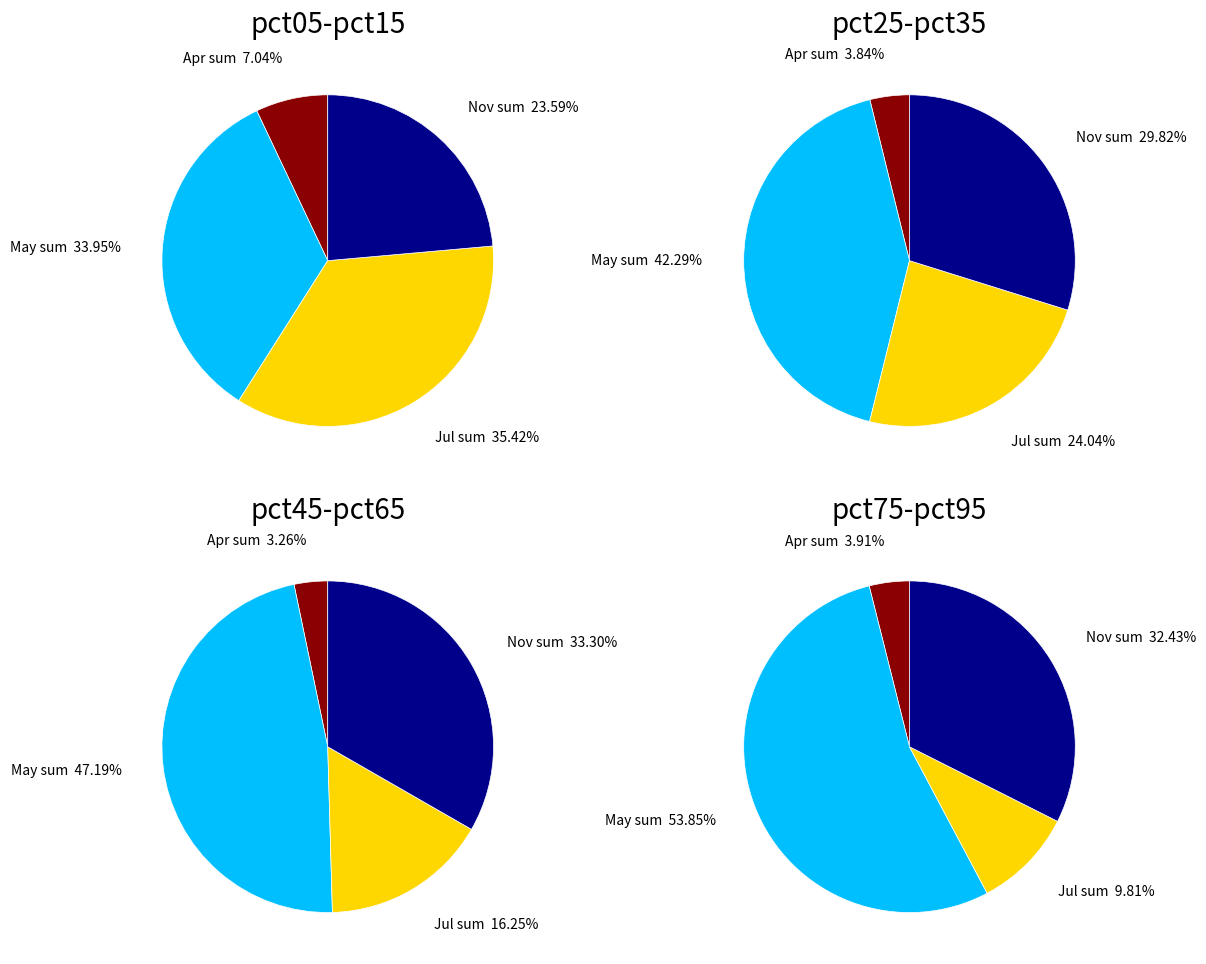

How much of the chart is everything except 5?

93.5%